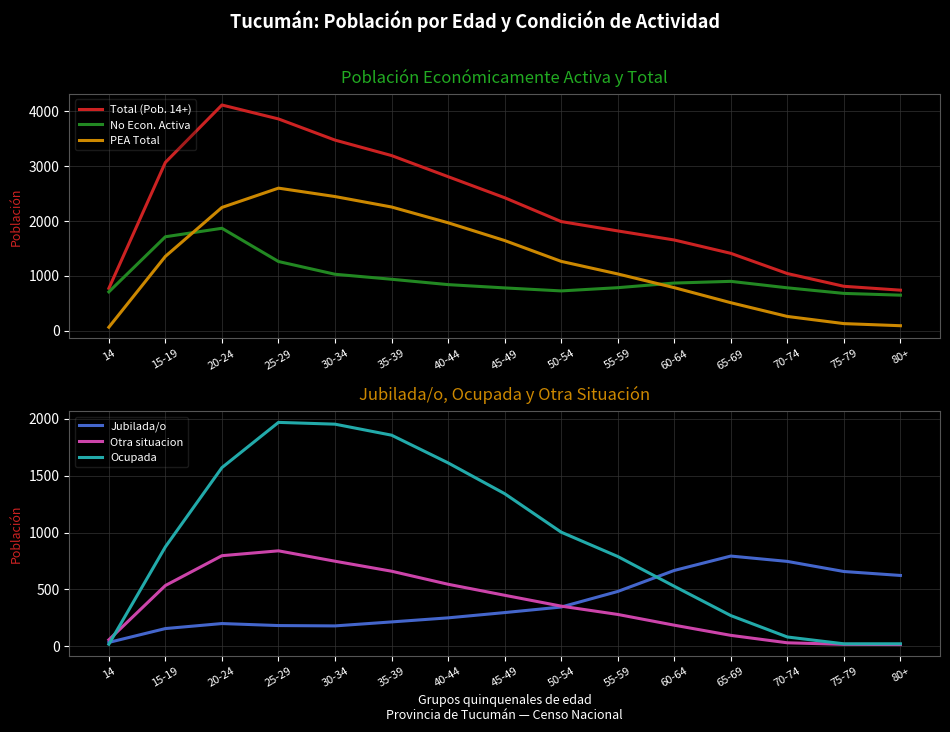

True or false: Total (Pob. 14+) has a value of 1391.7 at 15-19.

False